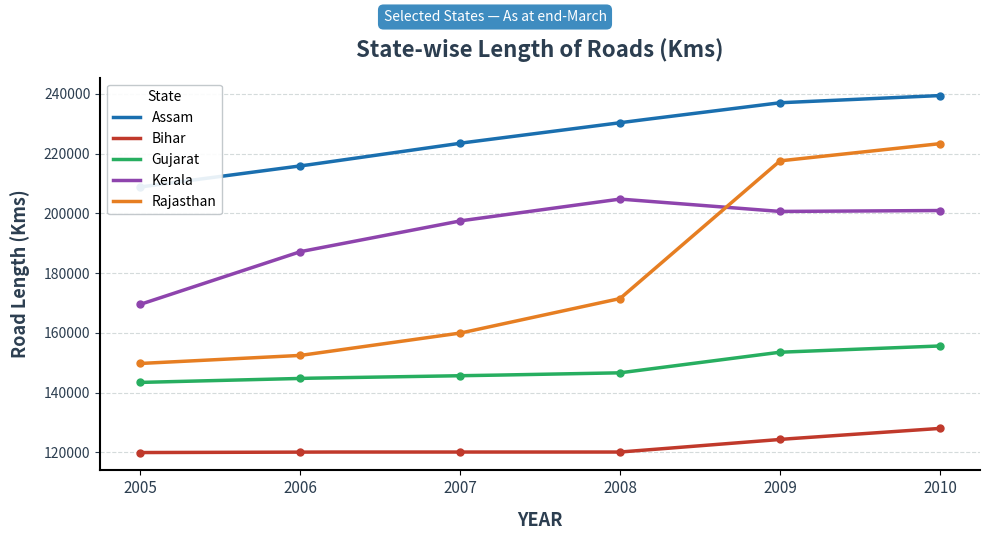

How many lines are shown in the chart?

5